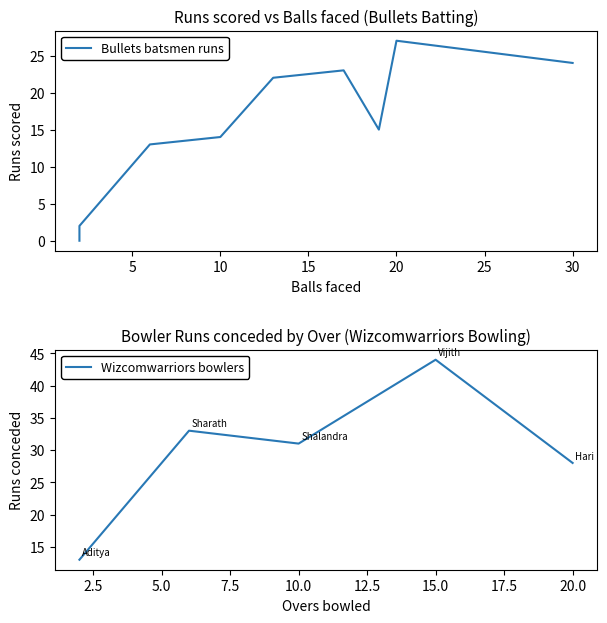

Is it true that Wizcomwarriors bowlers equals 31 at 10.0?

True